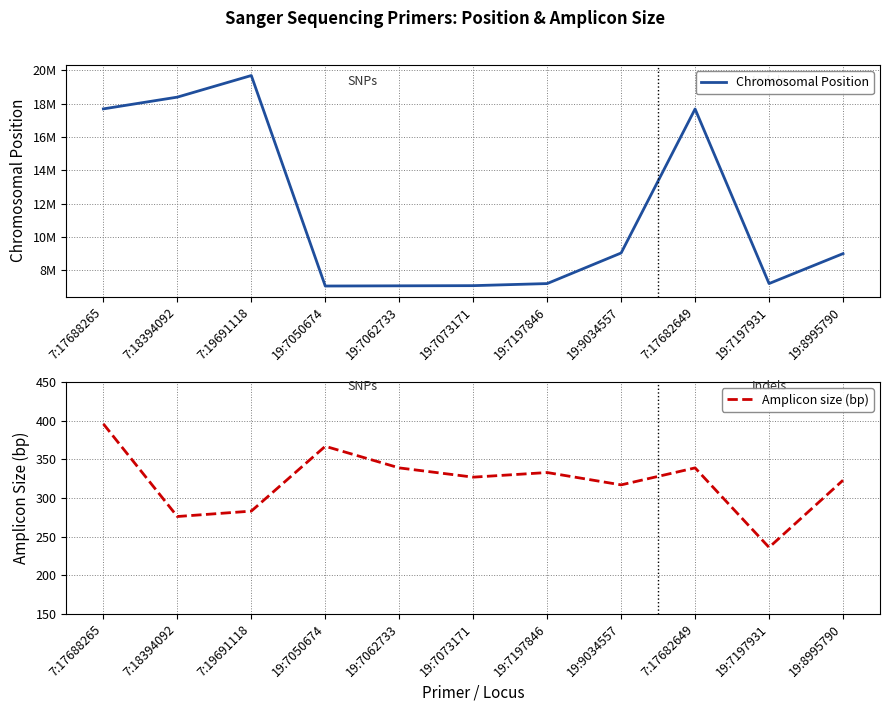

Rank the categories by Chromosomal Position value from lowest to highest.

19:7050674, 19:7062733, 19:7073171, 19:7197846, 19:7197931, 19:8995790, 19:9034557, 7:17682649, 7:17688265, 7:18394092, 7:19691118